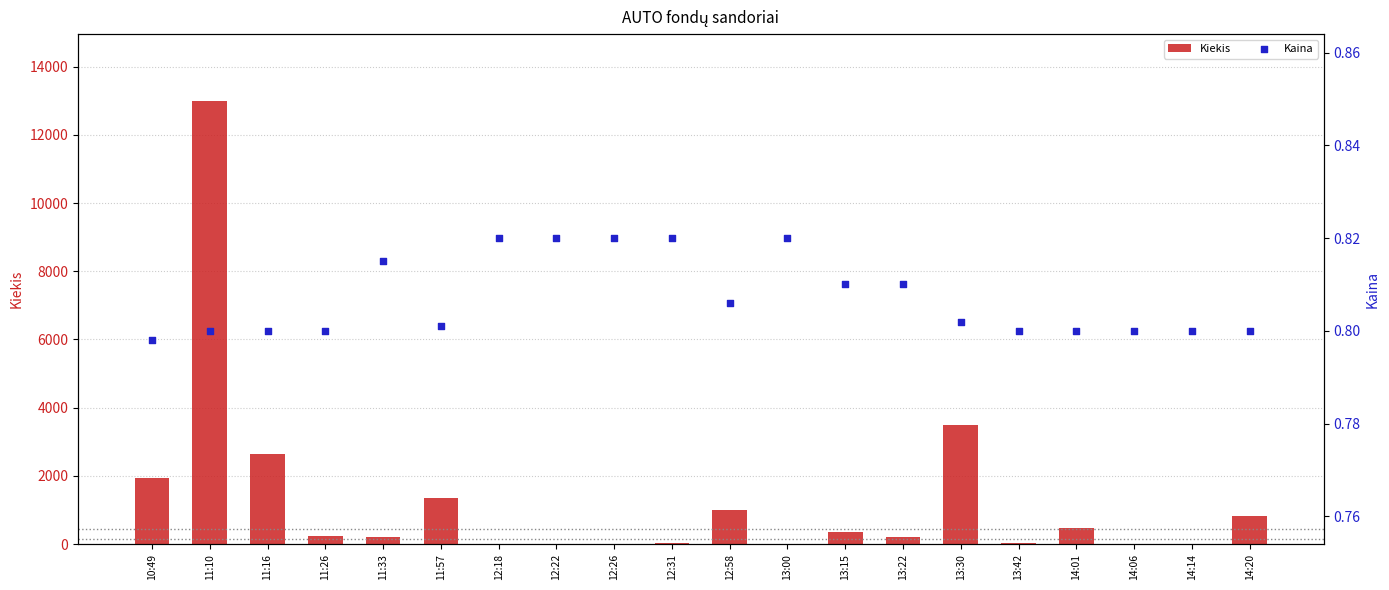

At which category is the sum across all series the highest?

11:10